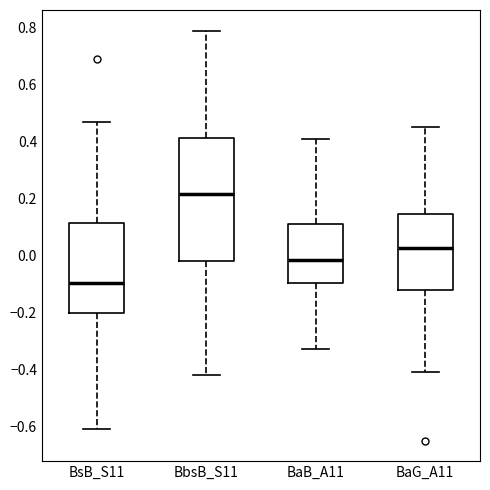

Reading left to right, transcribe this box plot: for each box, give where its median line is, the range the box spans, and where its two whiskers end, as read against the y-axis. The values are not printed on the chart, so give them approximately, as read against the axis.

BsB_S11: median -0.10, box -0.20 to 0.12, whiskers -0.60 to 0.48
BbsB_S11: median 0.22, box -0.02 to 0.42, whiskers -0.42 to 0.80
BaB_A11: median -0.02, box -0.10 to 0.12, whiskers -0.32 to 0.42
BaG_A11: median 0.02, box -0.12 to 0.14, whiskers -0.40 to 0.46